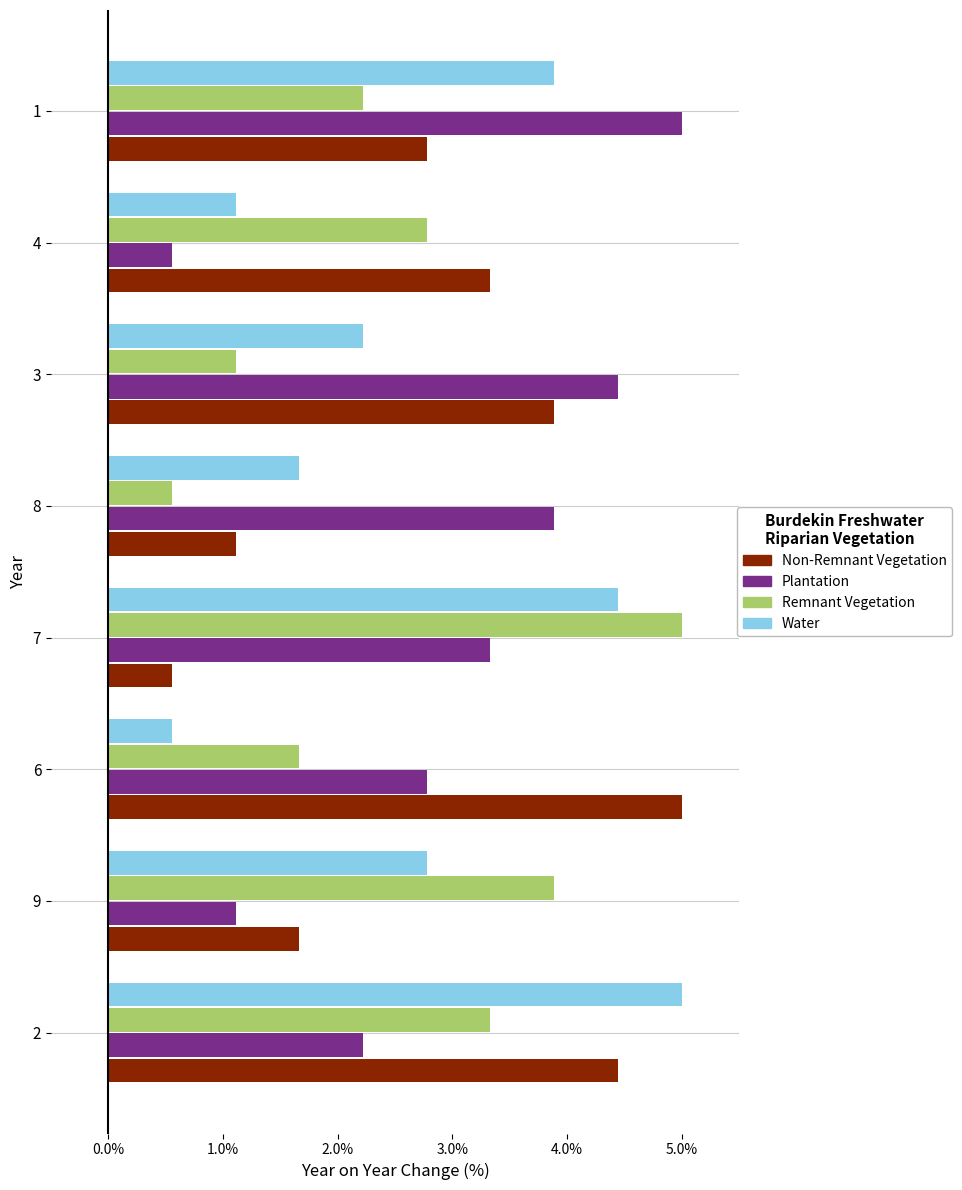

True or false: Plantation has a value of 2.2 at 2.

True